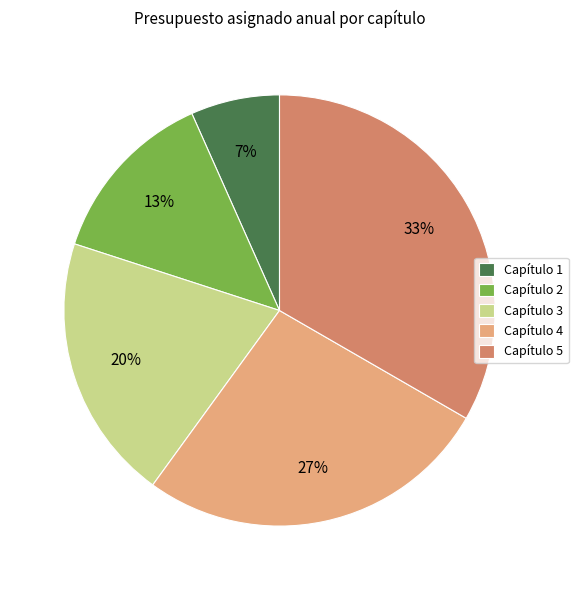

Does Capítulo 2 represent more than half of the total?

No